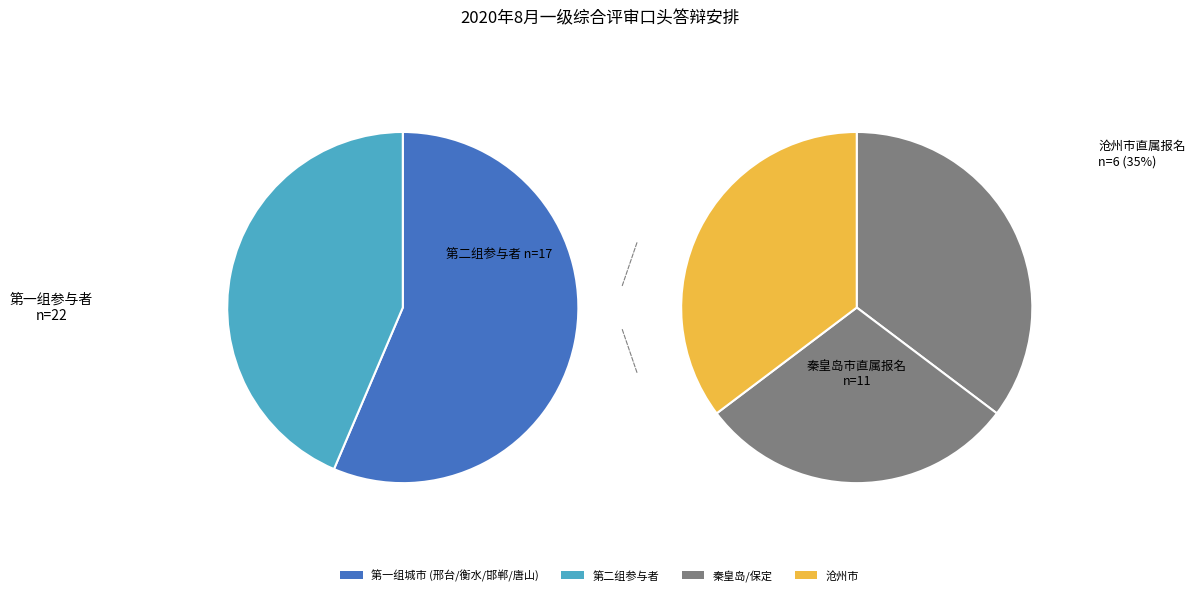

Combined, do 邢台市直属报名 and 沧州市直属报名 account for over 50%?

No